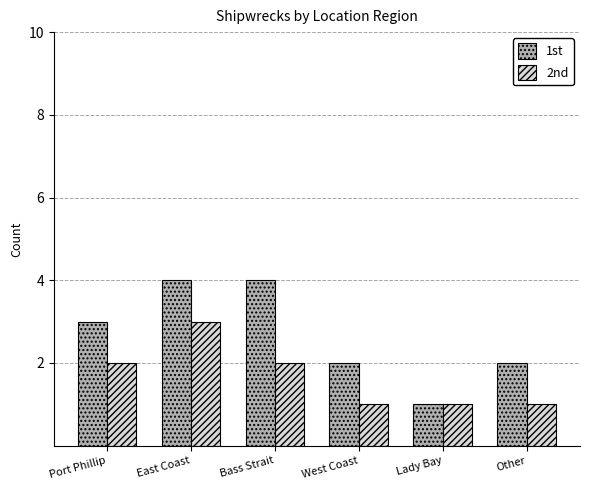

Between Bass Strait and Lady Bay, which series saw the biggest shift?

1st